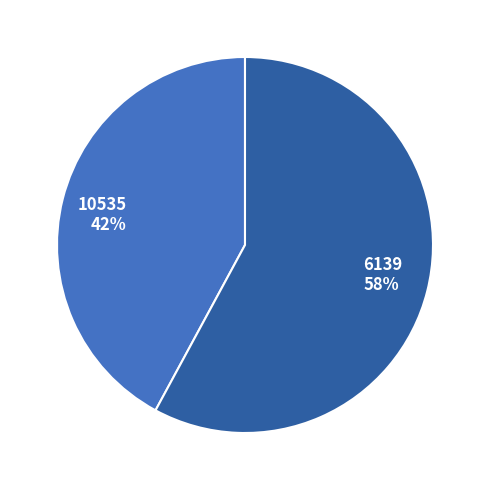

To the nearest percent, what is the difference between the largest and smallest slice percentages?

16%